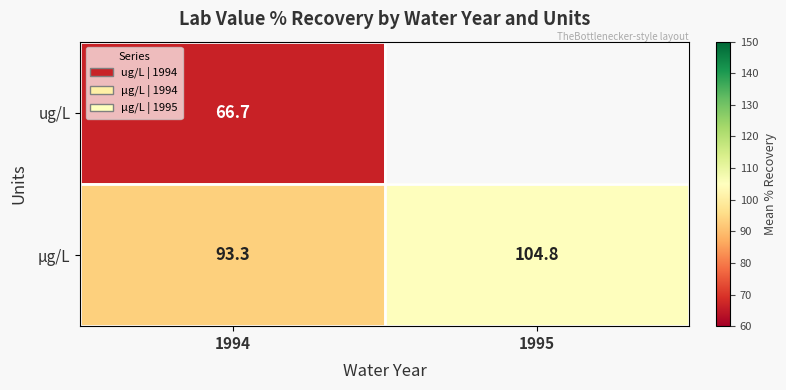

What is the total value across all series at 1994?

160.0